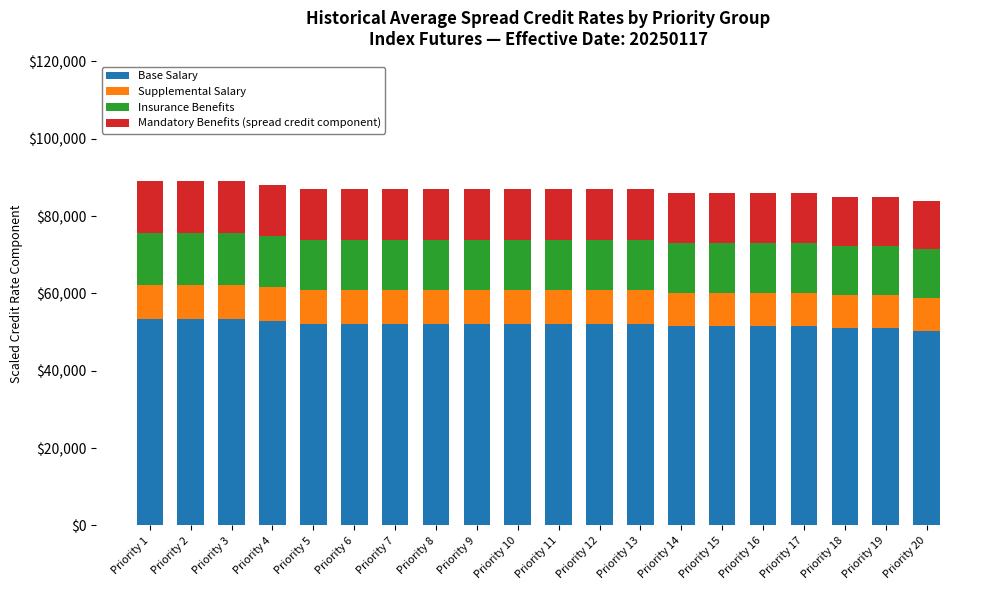

What is the sum of the Base Salary values at Priority 7 and Priority 16?

103800